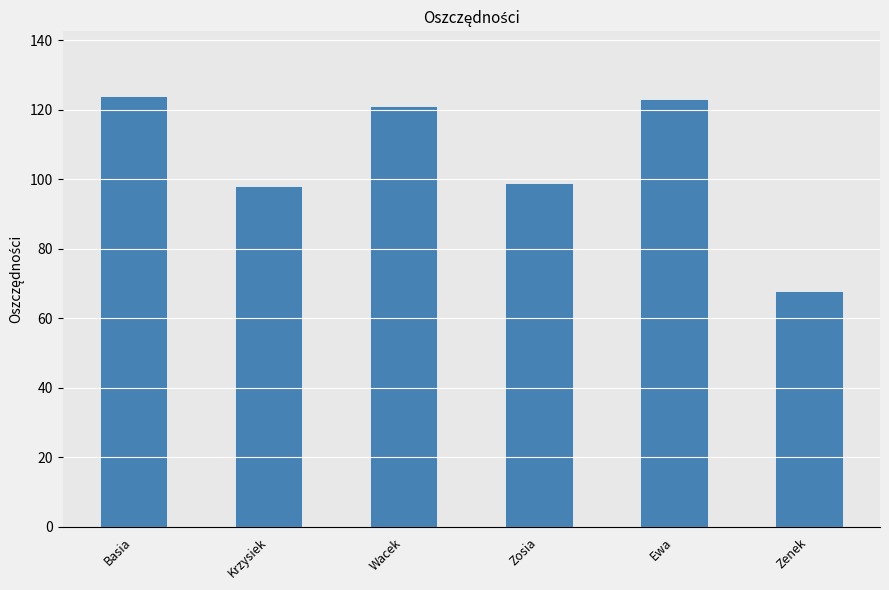

What is the difference between the maximum and minimum values?

56